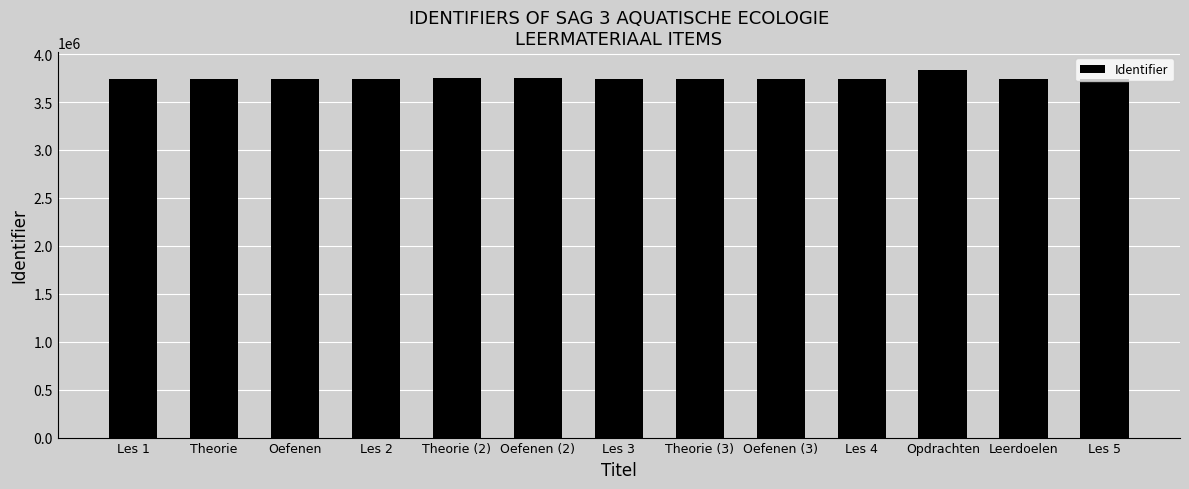

Approximately how many times larger is the value at Theorie (3) compared to Theorie?

1.0